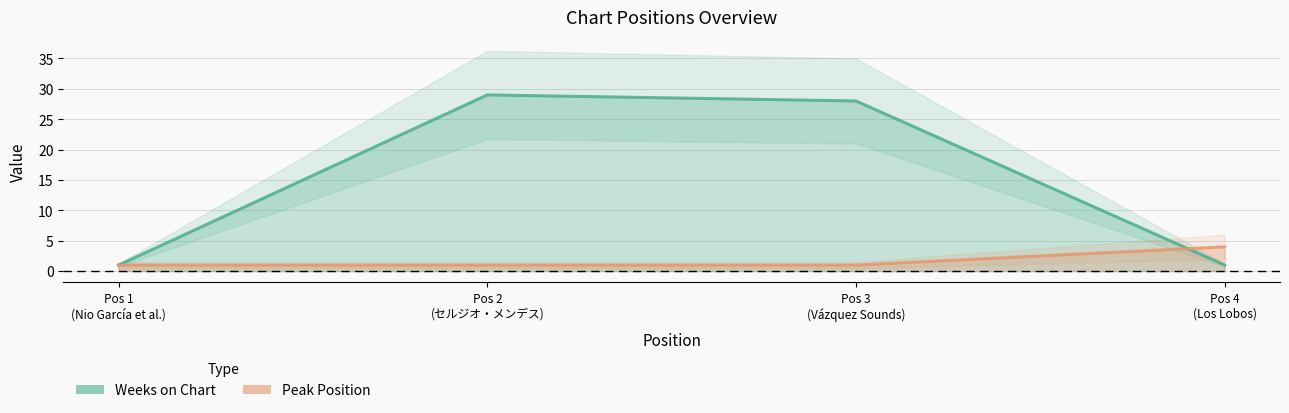

What is the sum of the Peak Position values at Pos 3 (Vázquez Sounds) and Pos 2 (セルジオ・メンデス)?

2